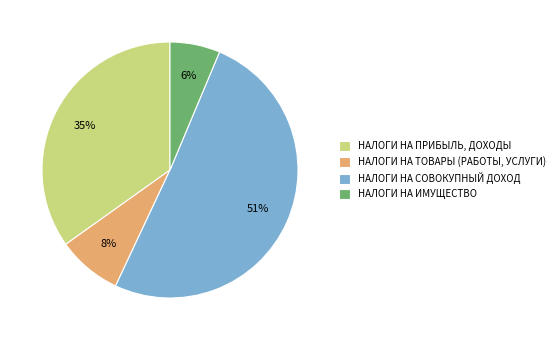

Do НАЛОГИ НА ПРИБЫЛЬ, ДОХОДЫ and НАЛОГИ НА ИМУЩЕСТВО together represent more than half of the pie?

No